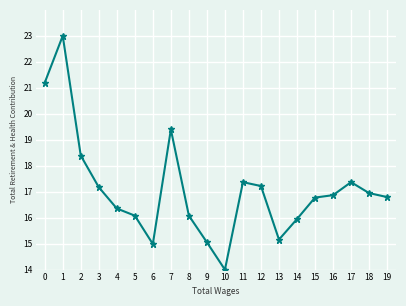

What is the value of the 8th point from the left?

19.4